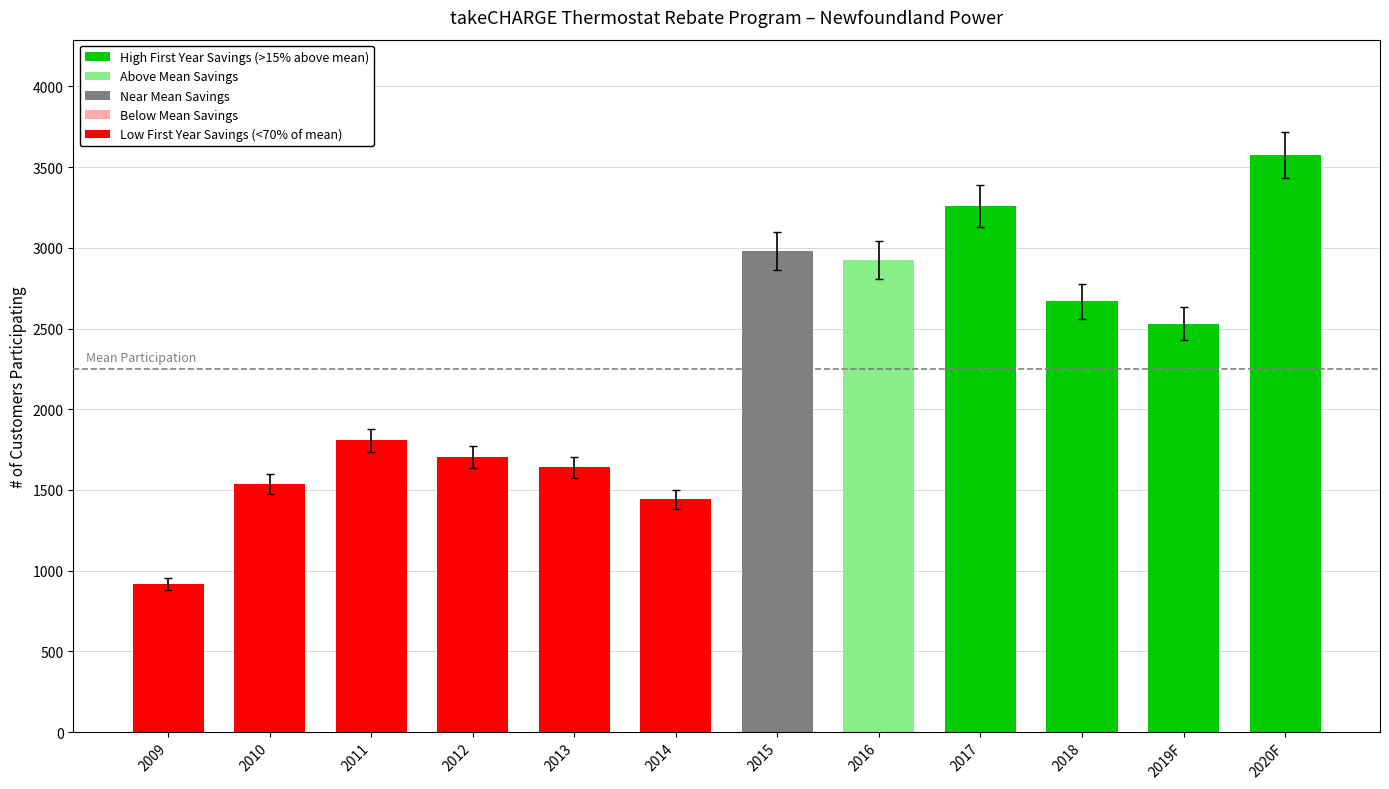

The value at 2020F is 3575. True or false?

True